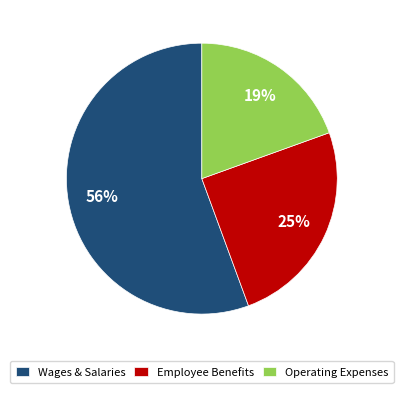

What is the majority slice?

Wages & Salaries